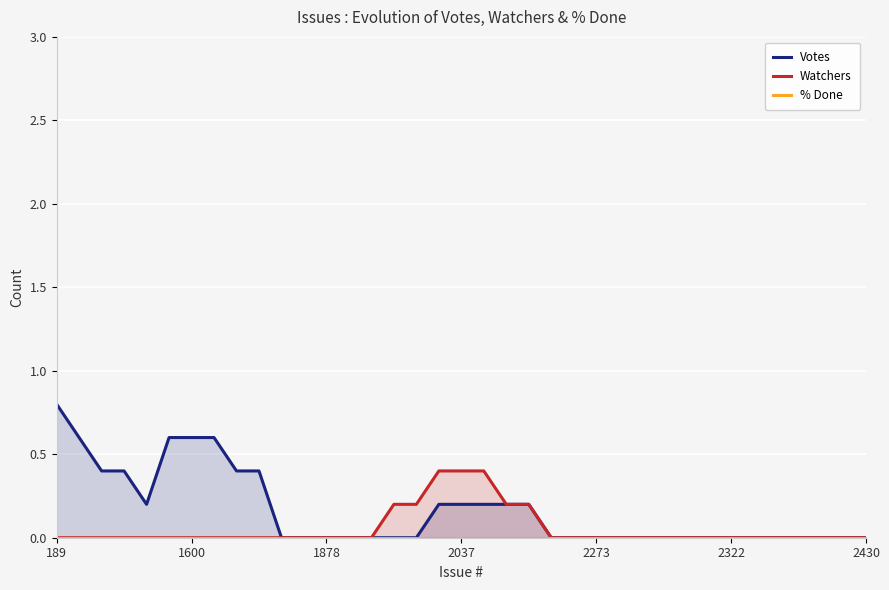

How many distinct data groups are displayed?

3